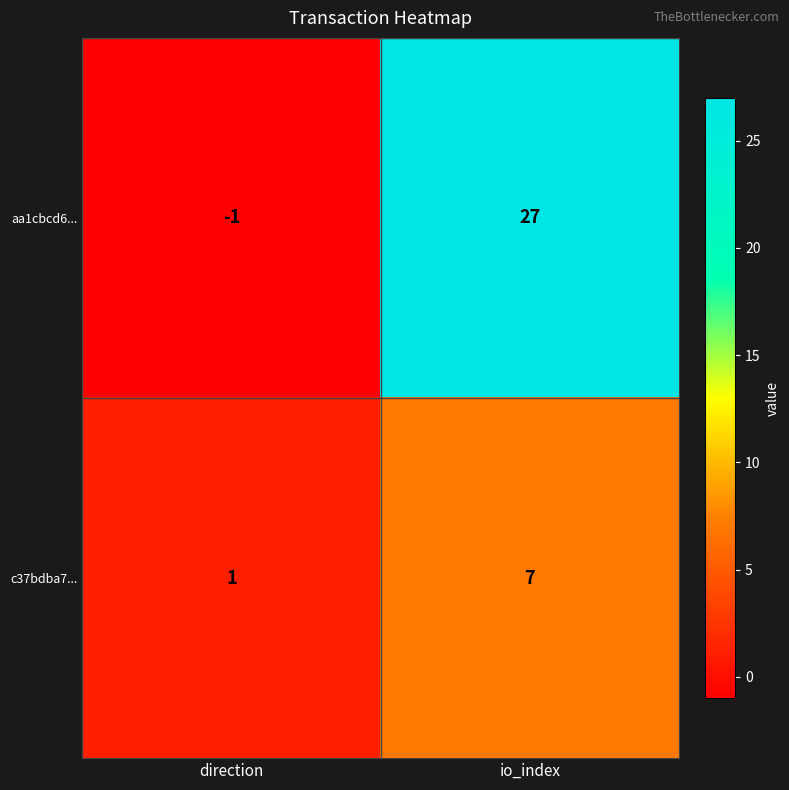

How many series are shown in this chart?

2